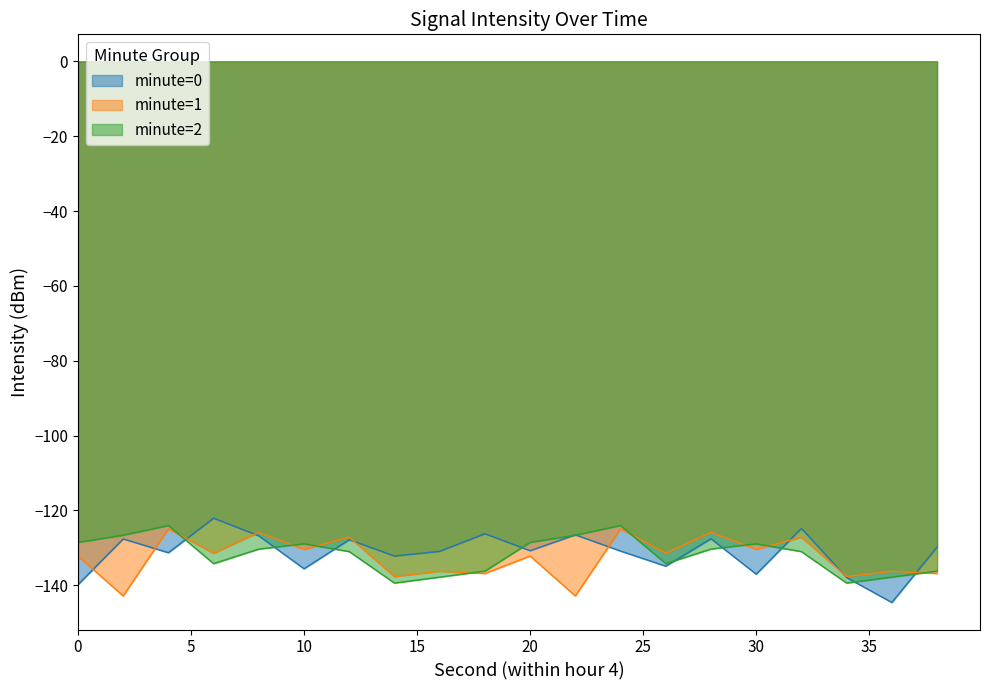

What is the total value across all series at 30?

-396.4